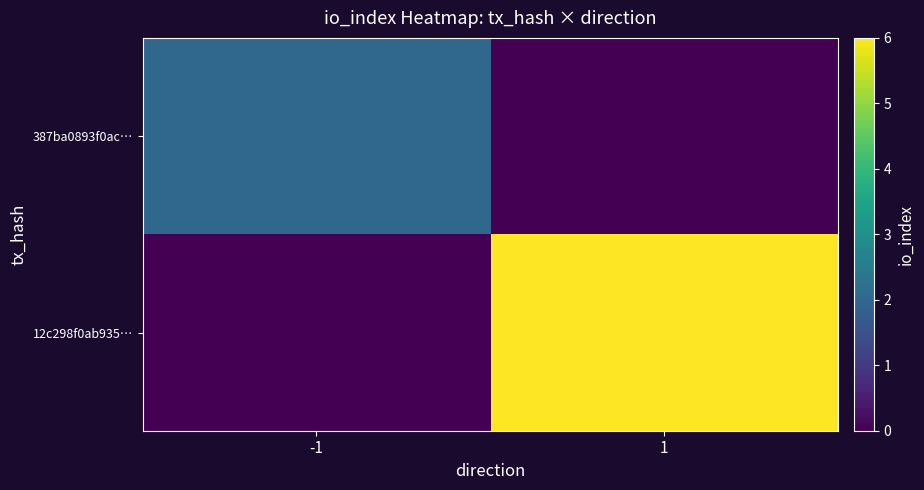

Which category has the highest value across all series?

1